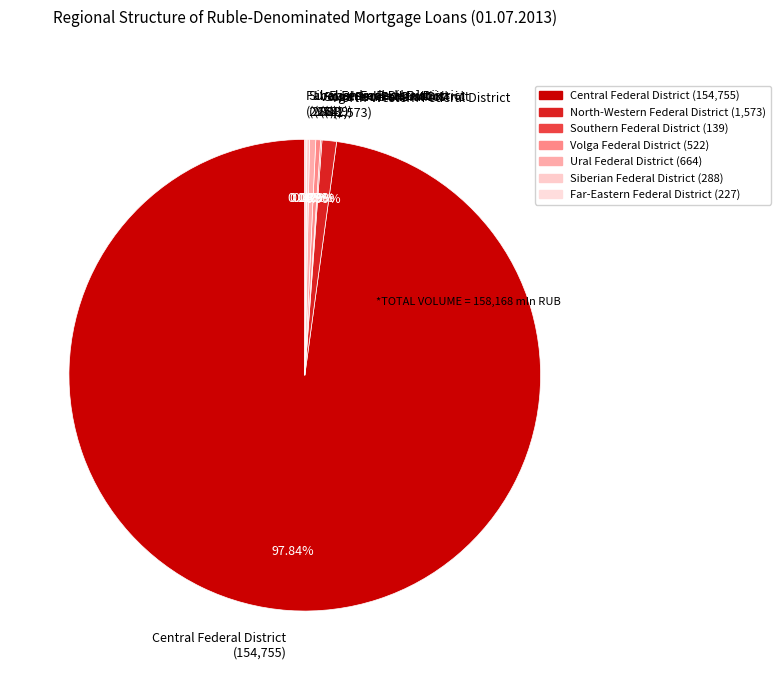

Is the sum of North-Western Federal District (1,573) and Ural Federal District (664) greater than half?

No